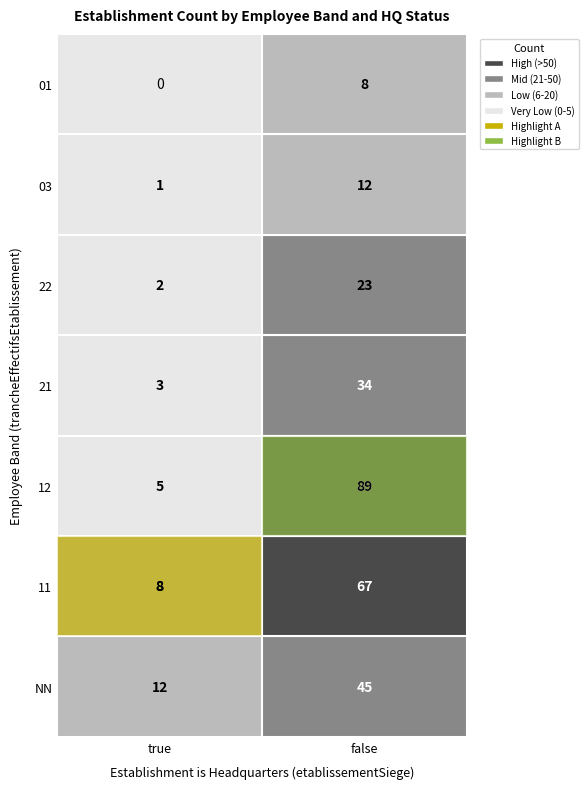

What is the difference between the 03 values at true and false?

11